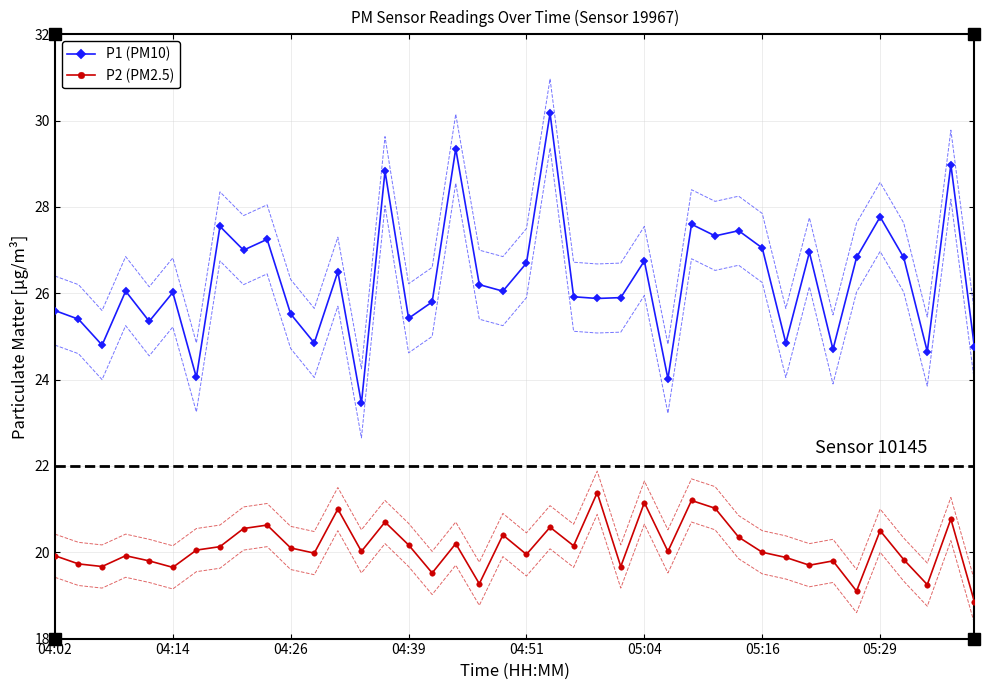

Rank the series by their average value, from highest to lowest.

P1 (PM10), P2 (PM2.5)